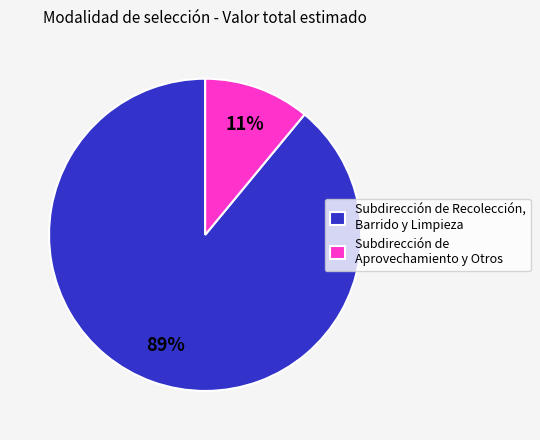

Does Subdirección de Aprovechamiento y Otros account for over 50% of the chart?

No